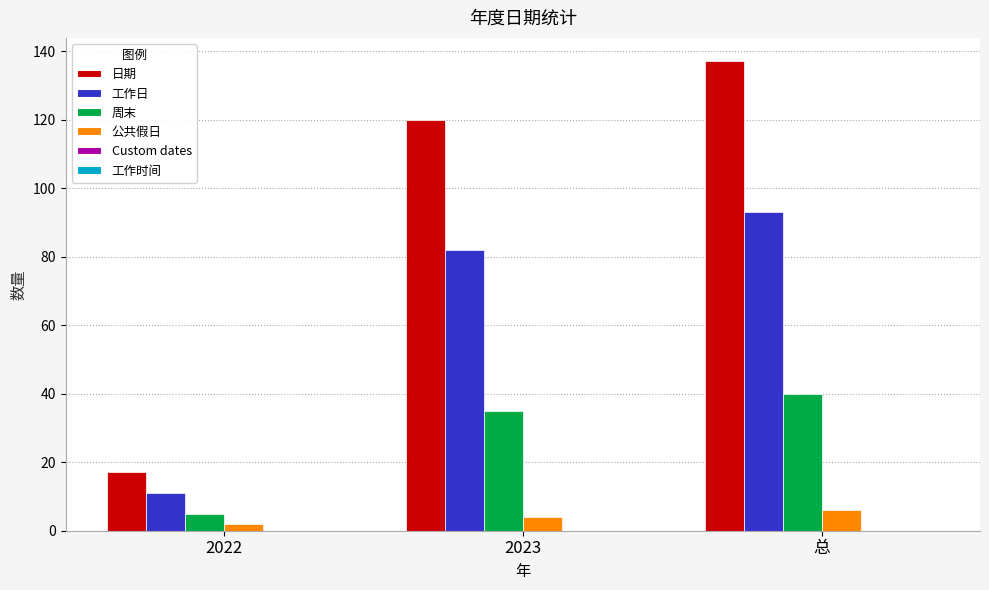

What is the label of the 3rd bar from the right?

2022